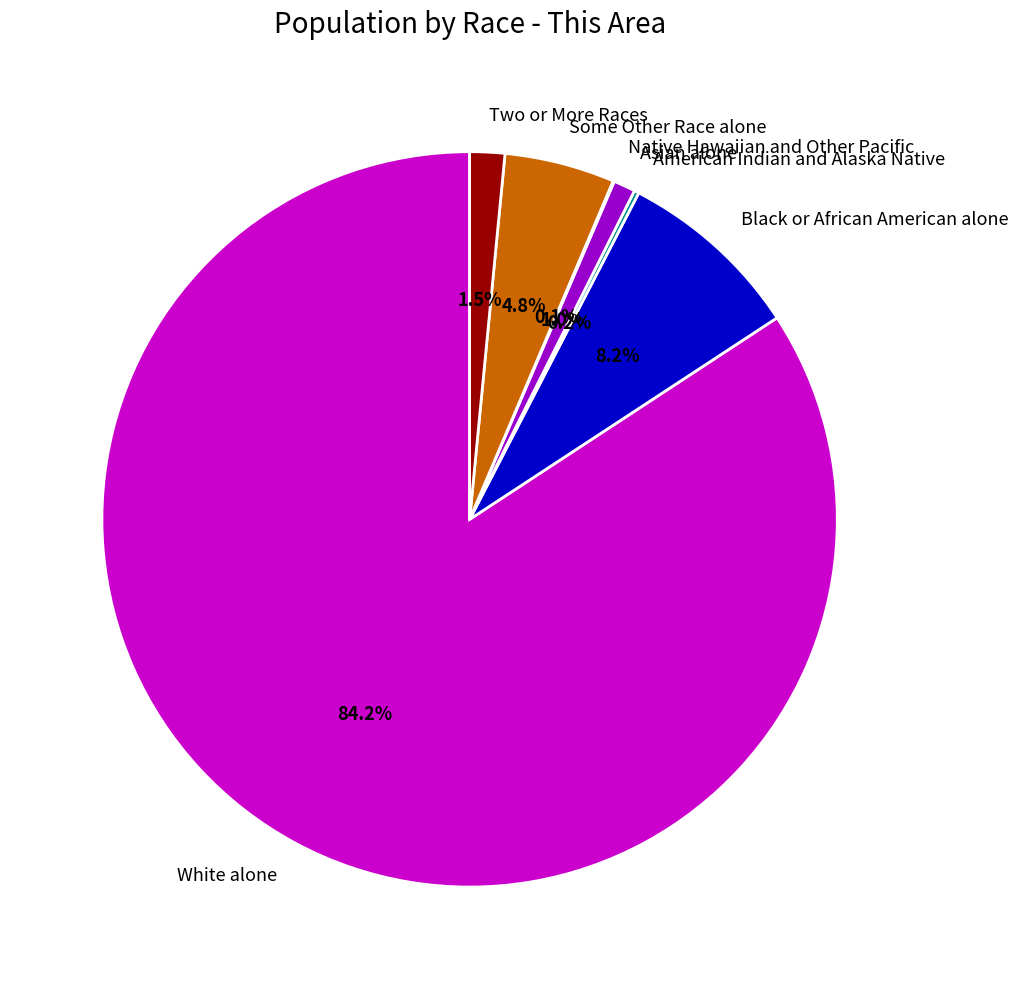

Is there any slice that represents more than half of the pie?

Yes